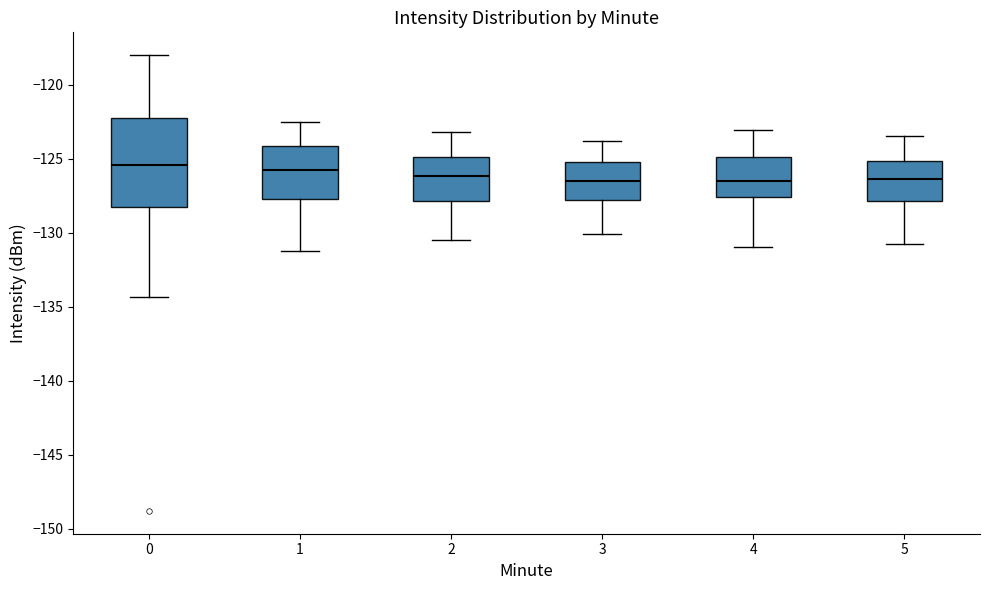

Reading left to right, read every box against the y-axis: the position of its median line, the range the box covers, and the ends of its whiskers. The values are not printed on the chart, so give them approximately, as read against the axis.

0: median -125.5, box -128.5 to -122.5, whiskers -134.5 to -118.0
1: median -126.0, box -127.5 to -124.0, whiskers -131.5 to -122.5
2: median -126.0, box -128.0 to -125.0, whiskers -130.5 to -123.0
3: median -126.5, box -128.0 to -125.0, whiskers -130.0 to -124.0
4: median -126.5, box -127.5 to -125.0, whiskers -131.0 to -123.0
5: median -126.5, box -128.0 to -125.0, whiskers -131.0 to -123.5